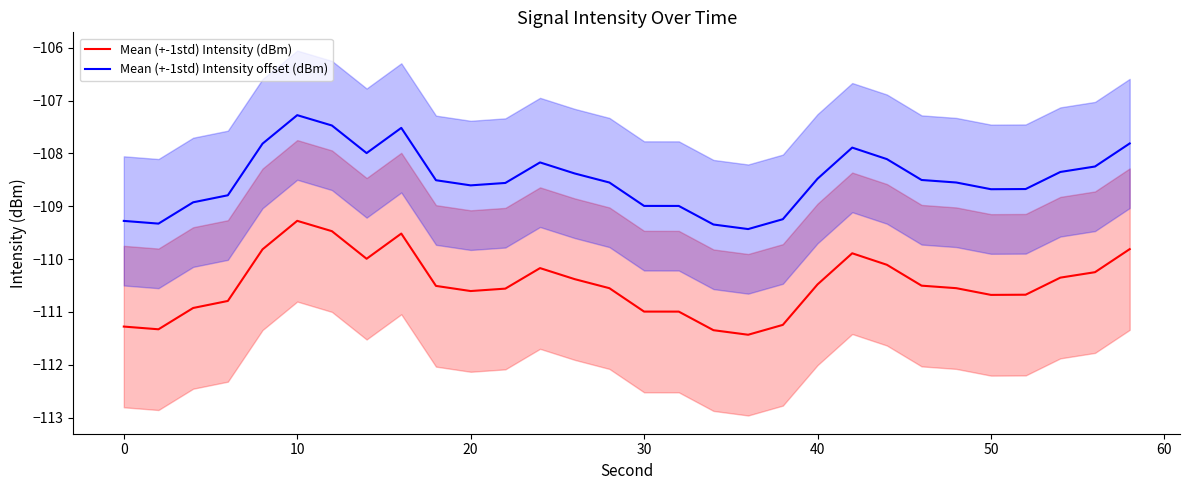

What is the lowest value of the Mean (+-1std) Intensity offset (dBm) series?

-109.4